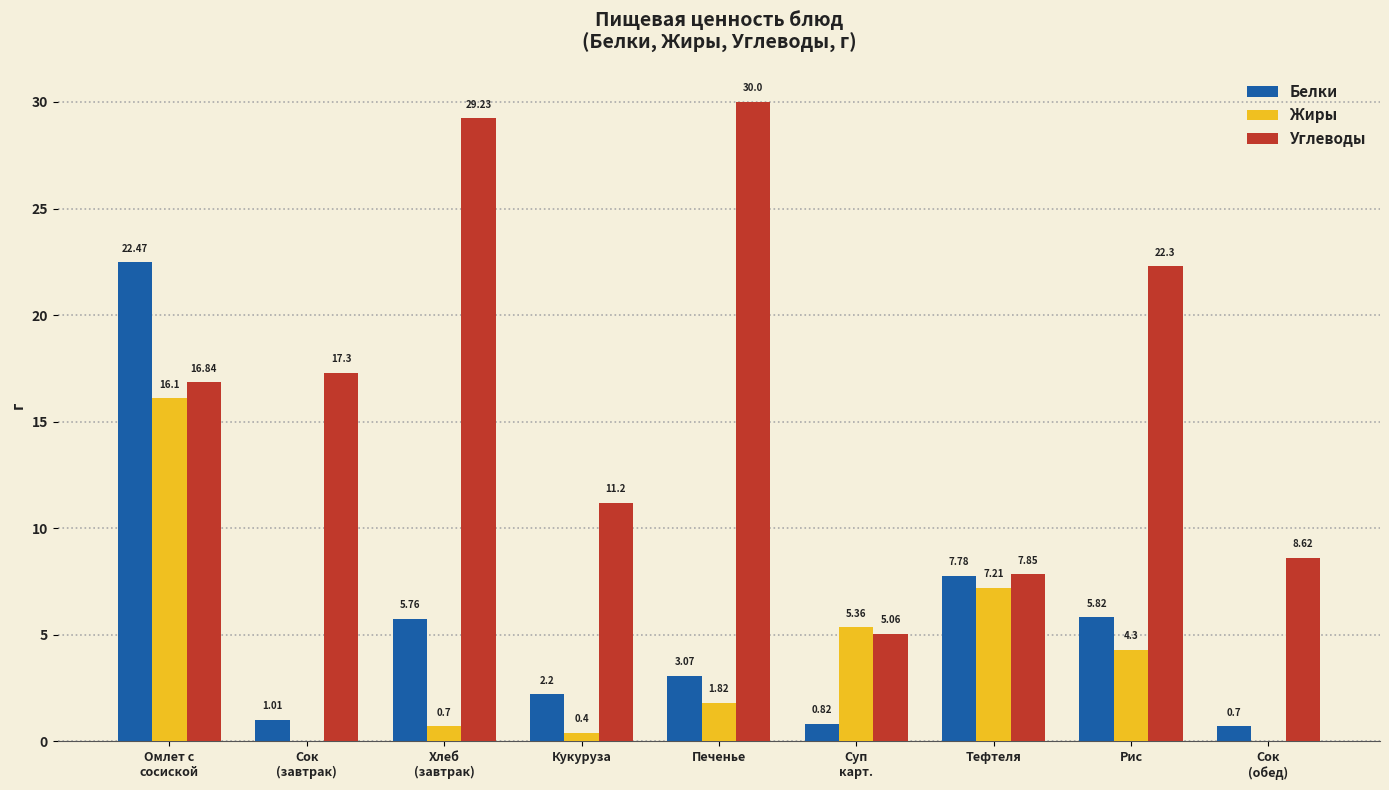

Read the Углеводы value at Омлет с
сосиской.

16.8